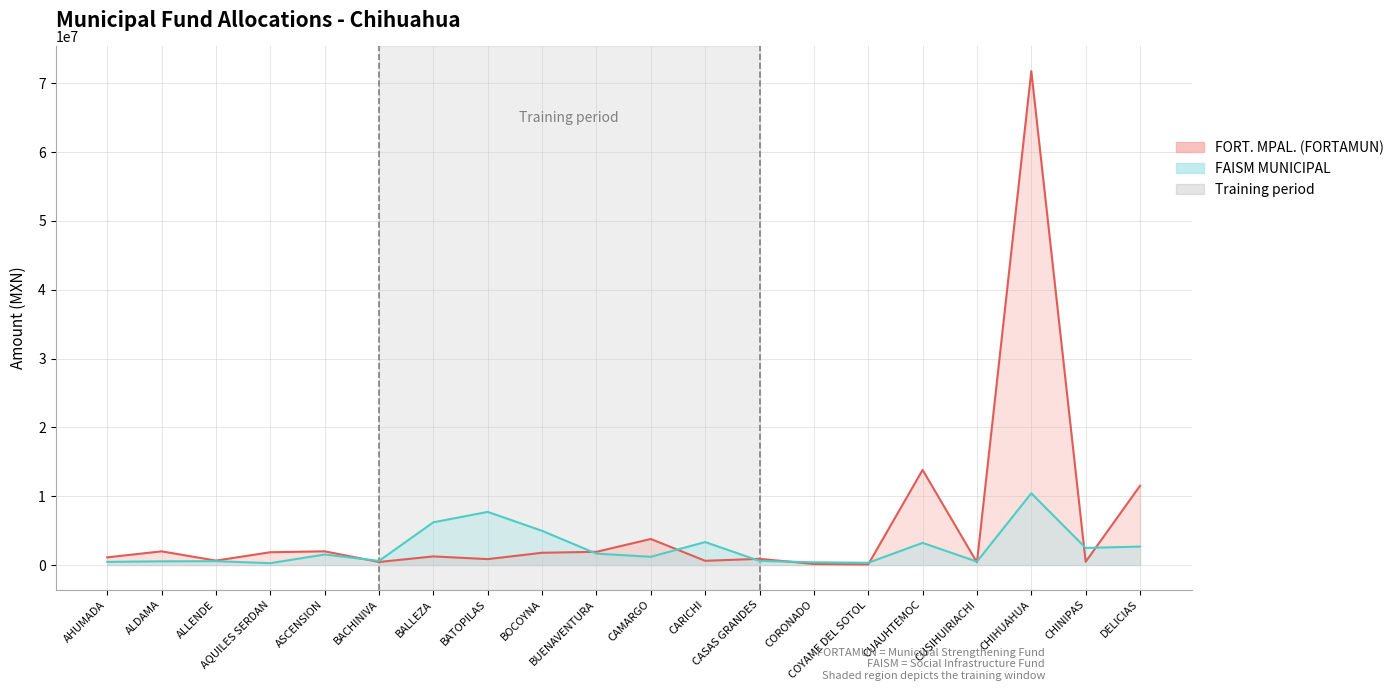

Between which two adjacent categories do FORT. MPAL. (FORTAMUN) line and FAISM MUNICIPAL line first intersect?

ASCENSION and BACHINIVA